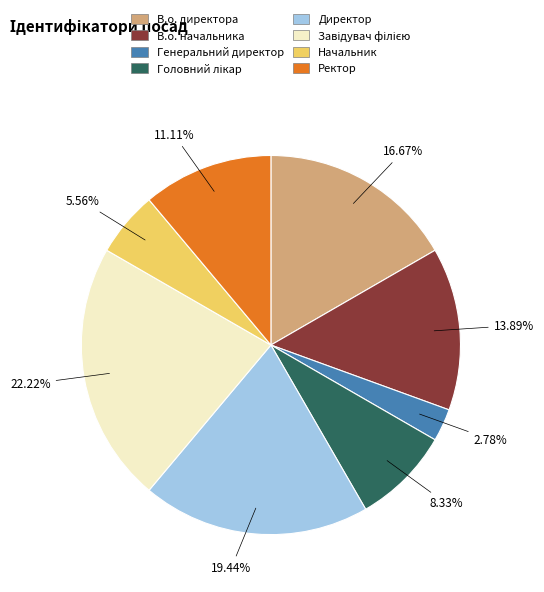

Which category has the smallest portion of the pie?

Генеральний директор